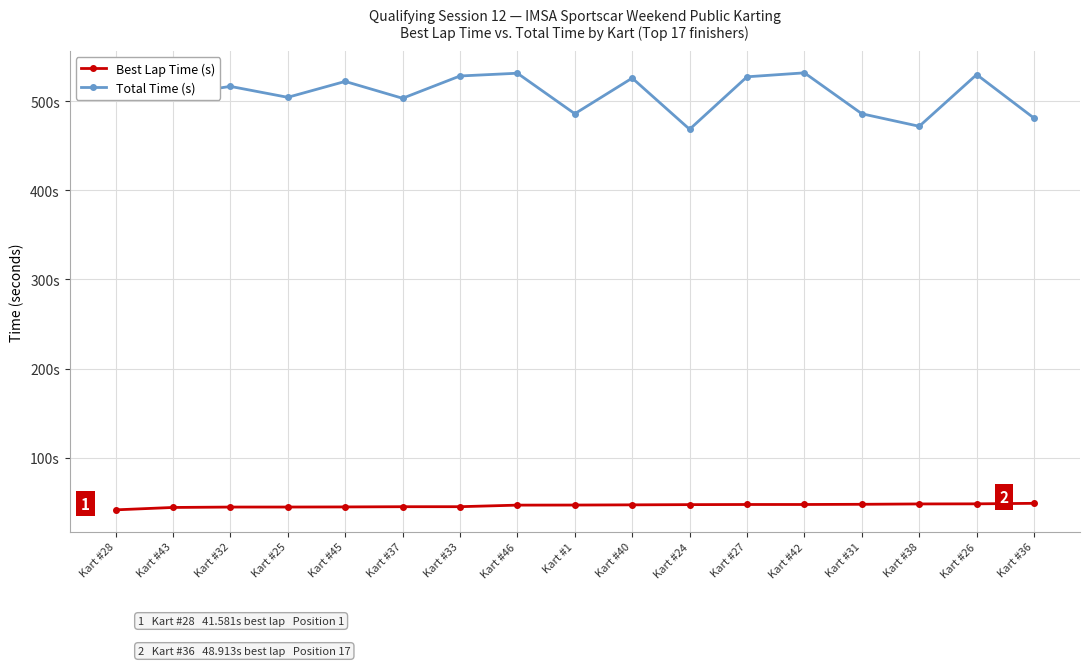

What are all the series names shown in the legend?

Best Lap Time (s), Total Time (s)